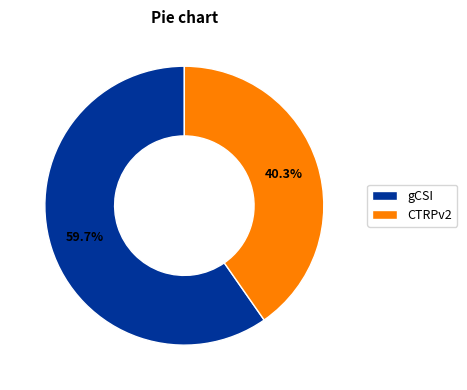

Count the number of slices in the pie.

2